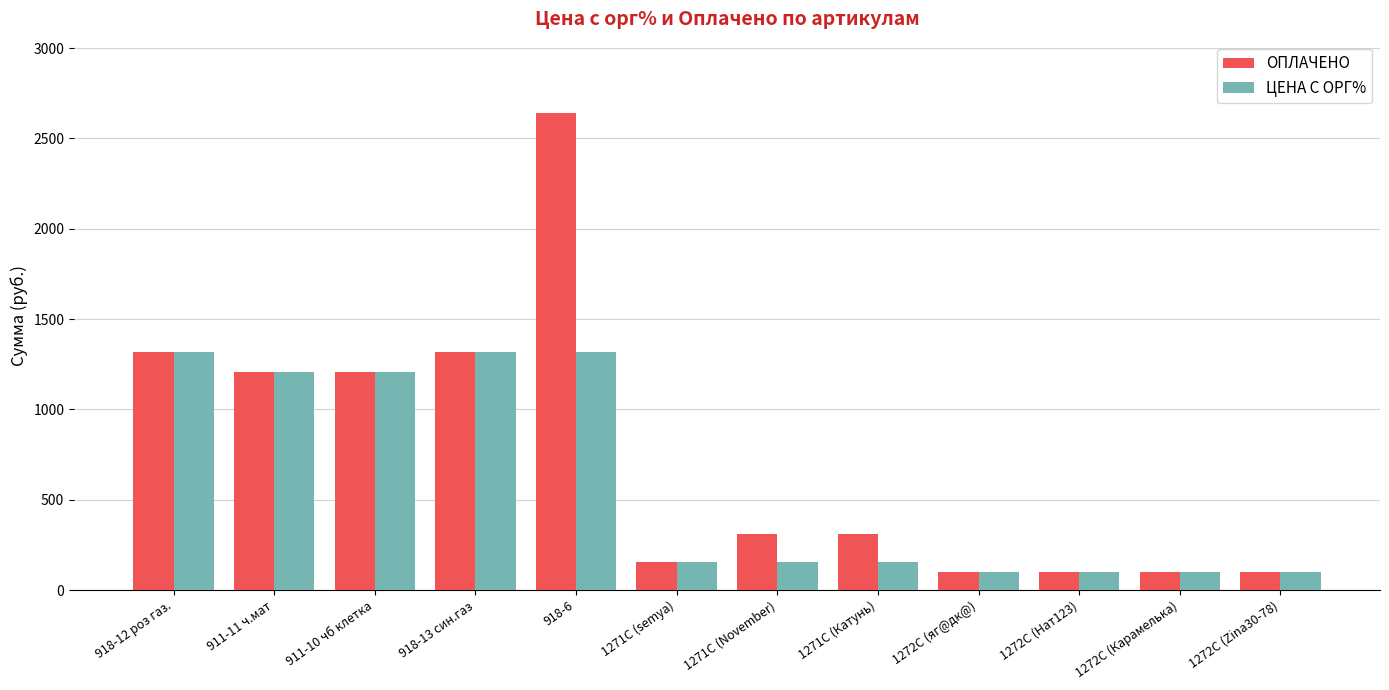

Which series has the widest spread of values?

ОПЛАЧЕНО